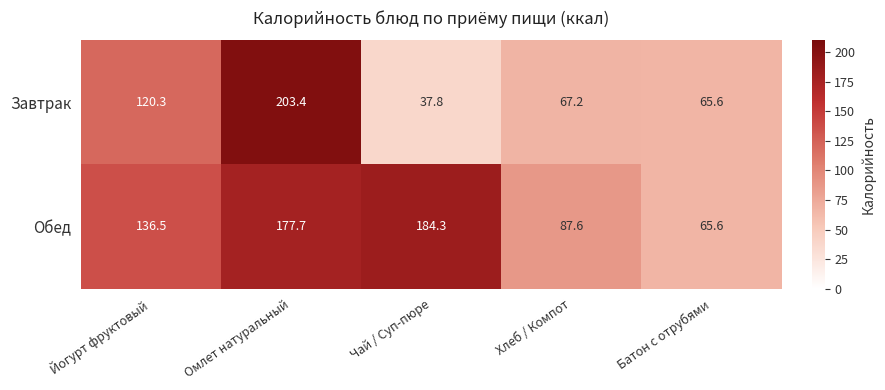

What is the total value across all series at Чай / Суп-пюре?

222.1